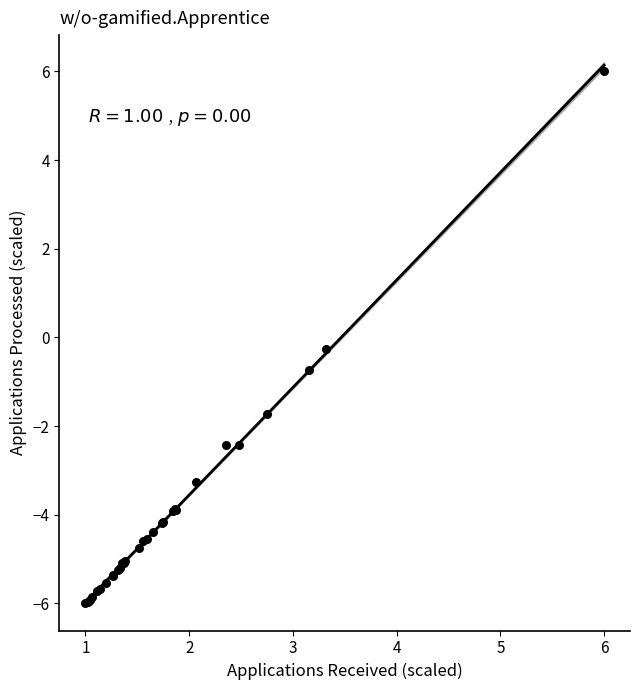

What Y value in the scatter plot is closest to 0?

-0.3